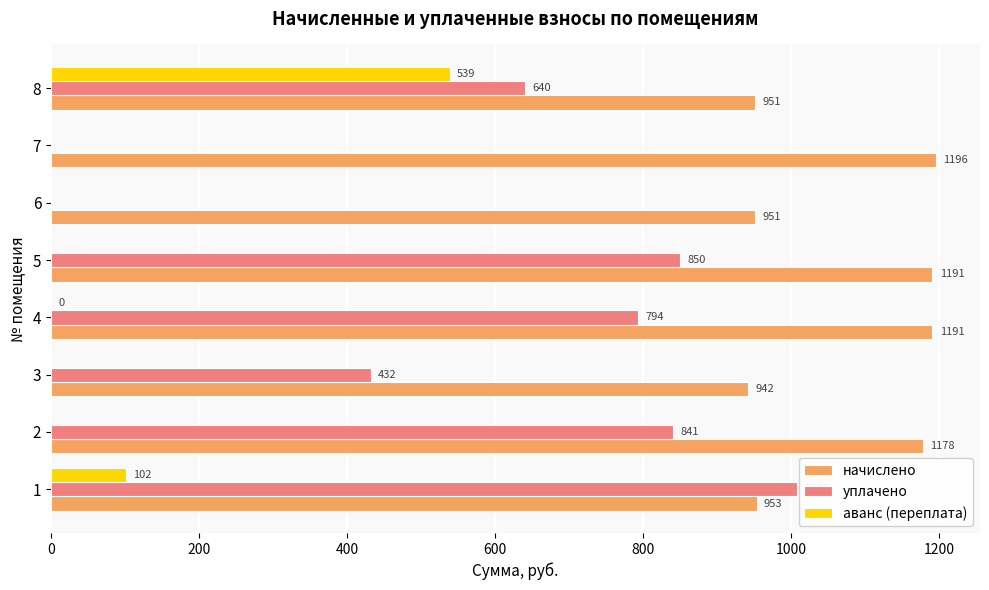

Which series has the largest total across all categories?

начислено